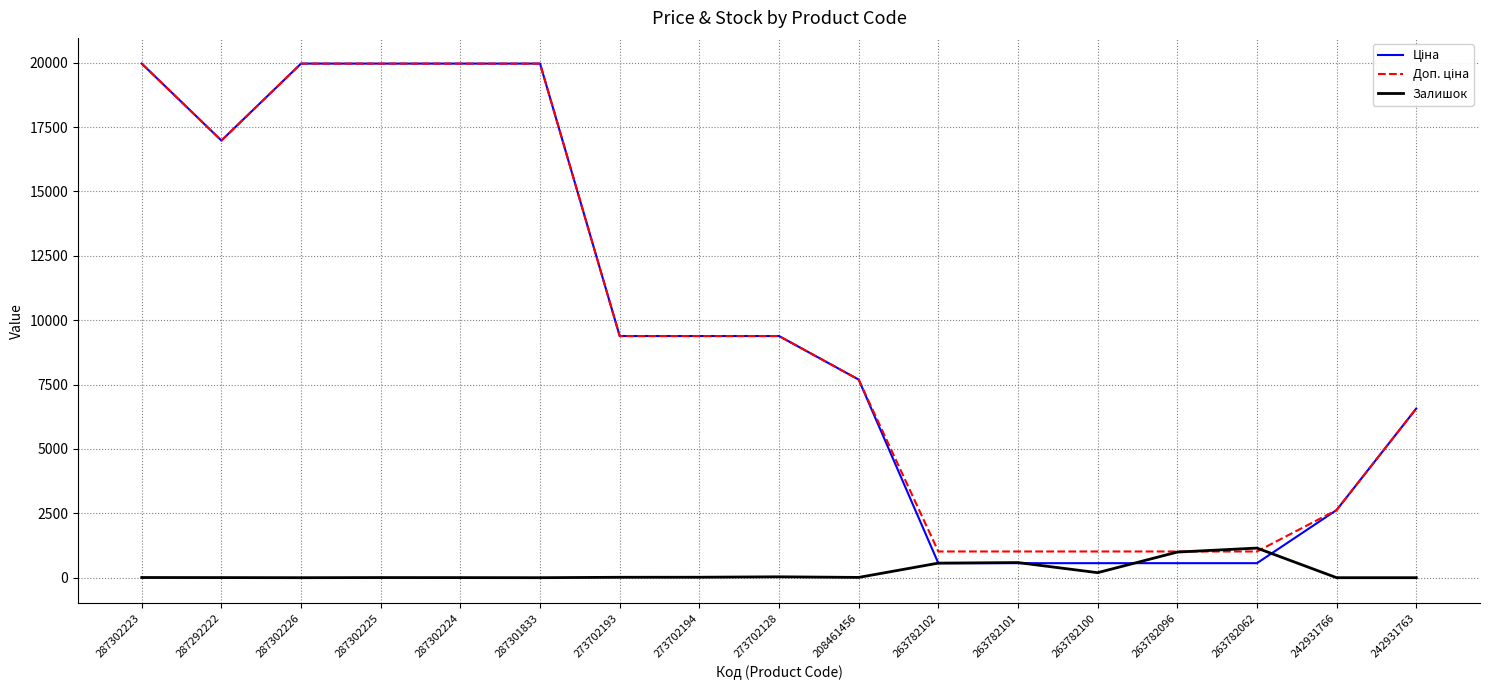

Count the number of categories in the chart.

17